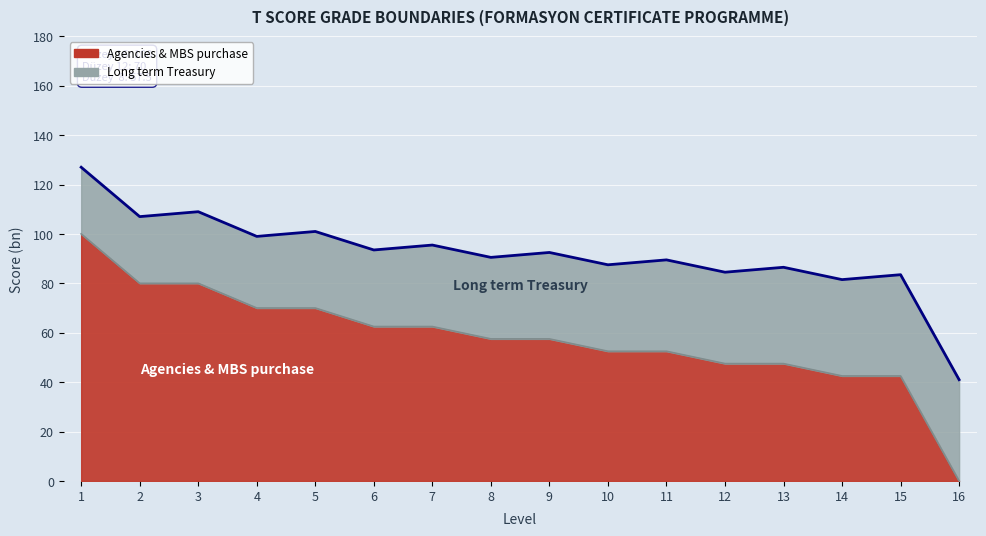

The value at 6 is 62.5. True or false?

True